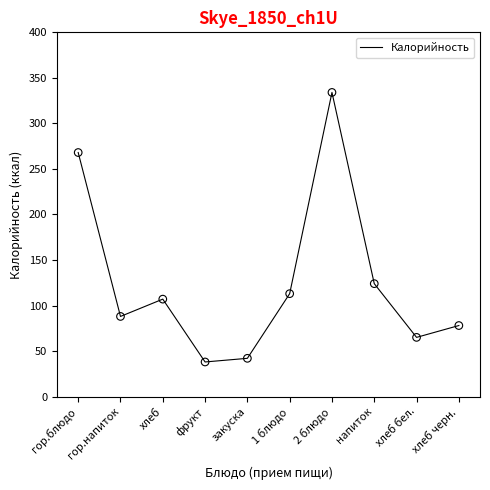

What is the change in value from гор.напиток to 1 блюдо?

+25